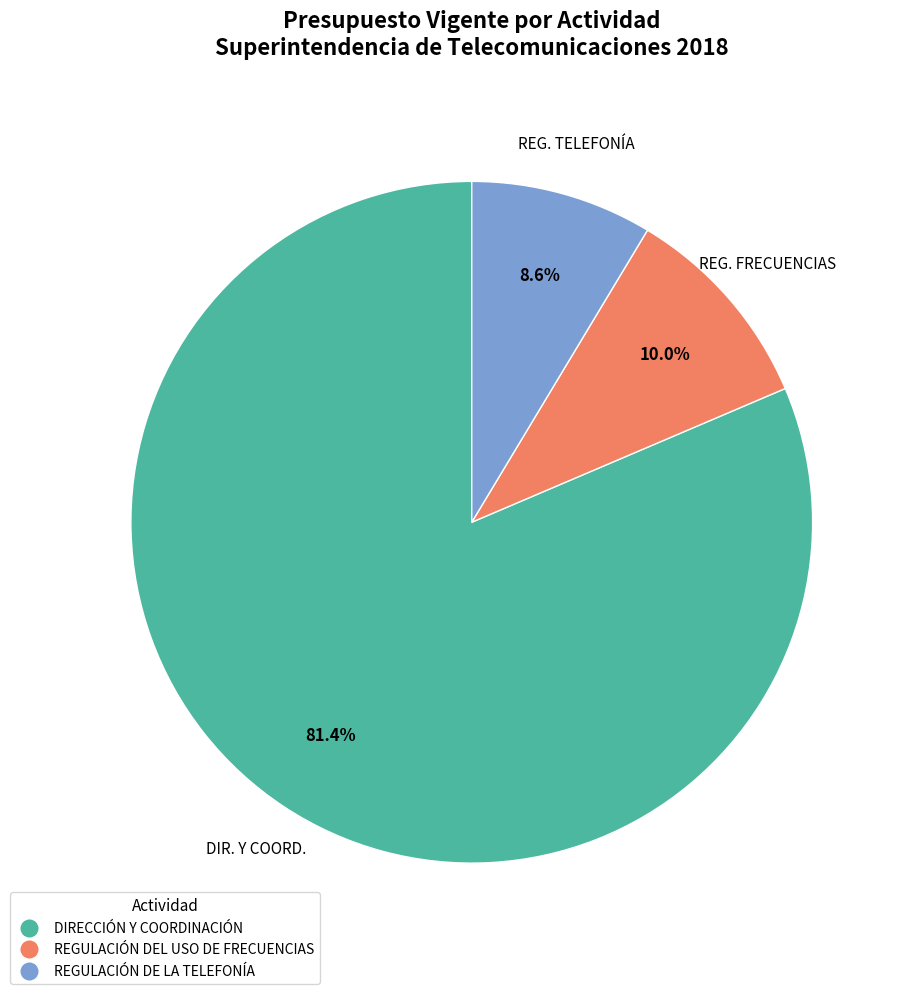

What is the smallest slice in the pie chart?

REGULACIÓN DE LA TELEFONÍA